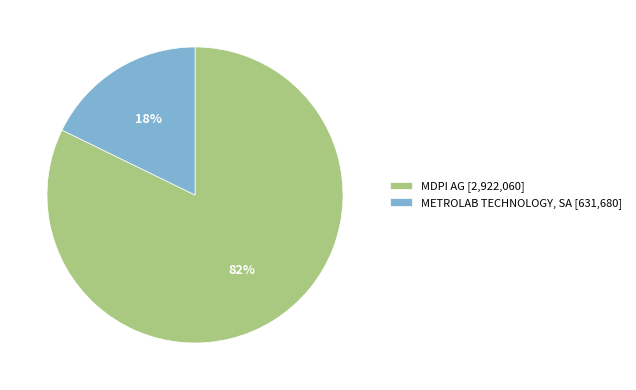

The MDPI AG slice represents 76% of the pie. True or false?

False